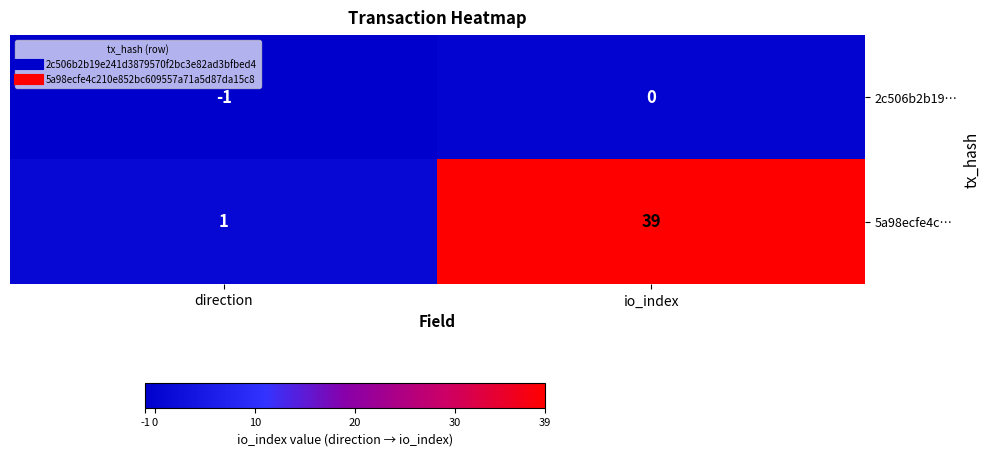

What is the average value of the 5a98ecfe4c… series?

20